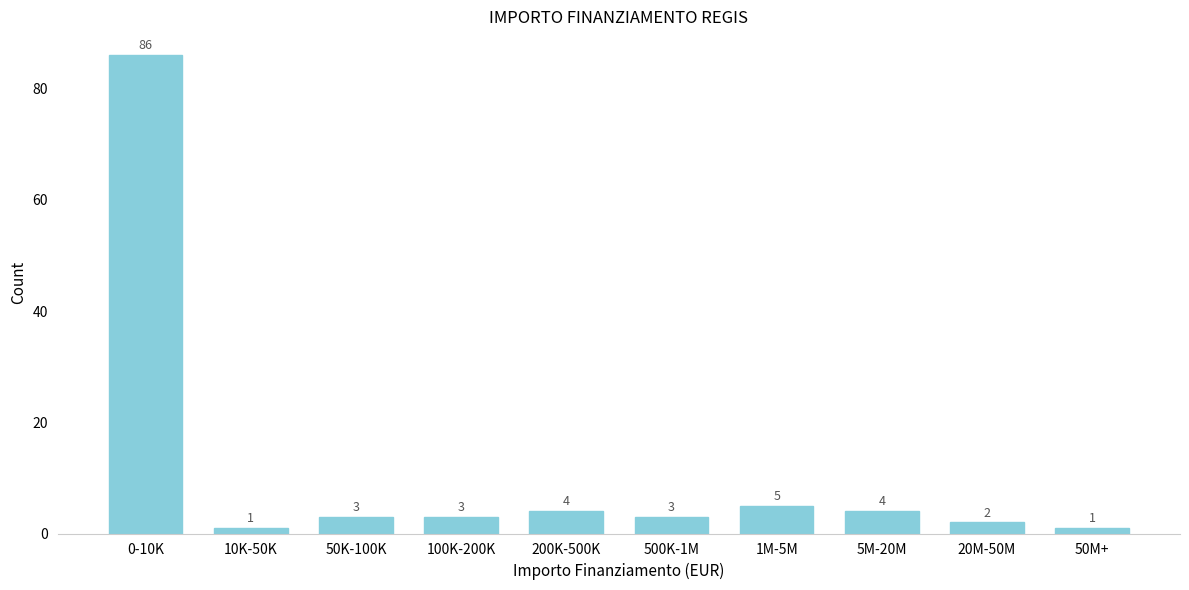

Reading left to right, transcribe all the data shown in this chart.

0-10K=86	10K-50K=1	50K-100K=3	100K-200K=3	200K-500K=4	500K-1M=3	1M-5M=5	5M-20M=4	20M-50M=2	50M+=1